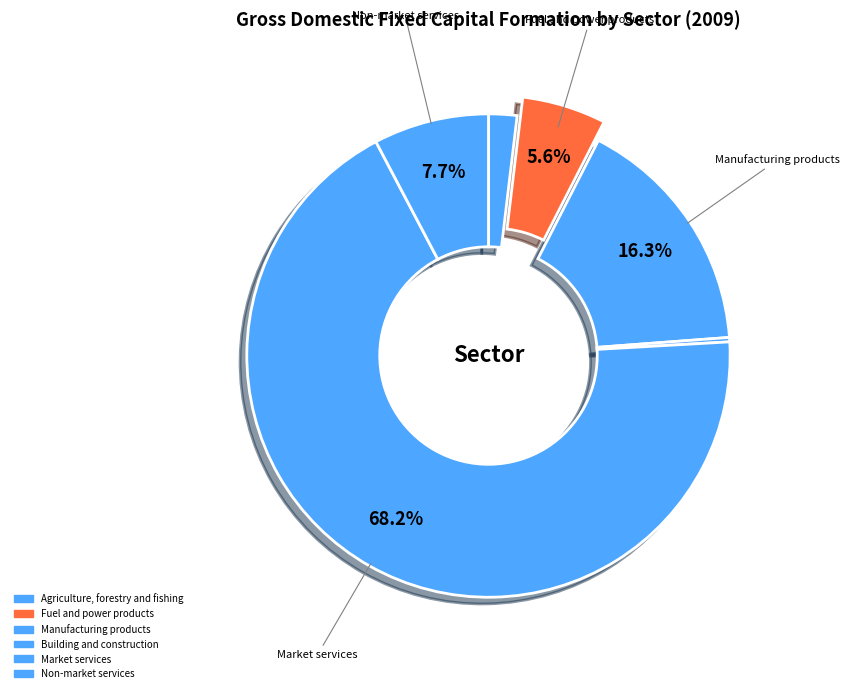

How many slices are in this pie chart?

6